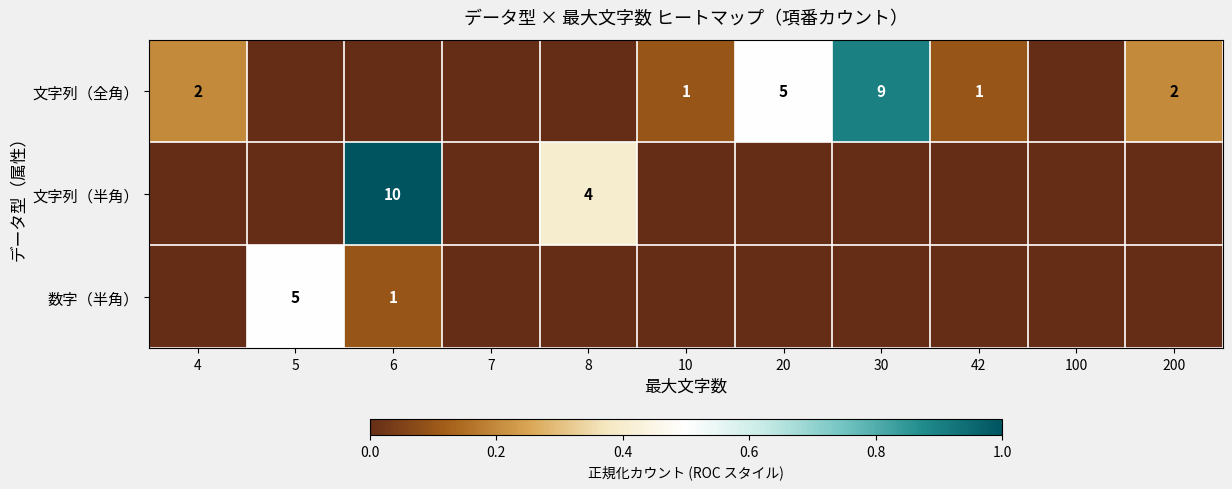

What is the maximum value shown in the chart?

1.0